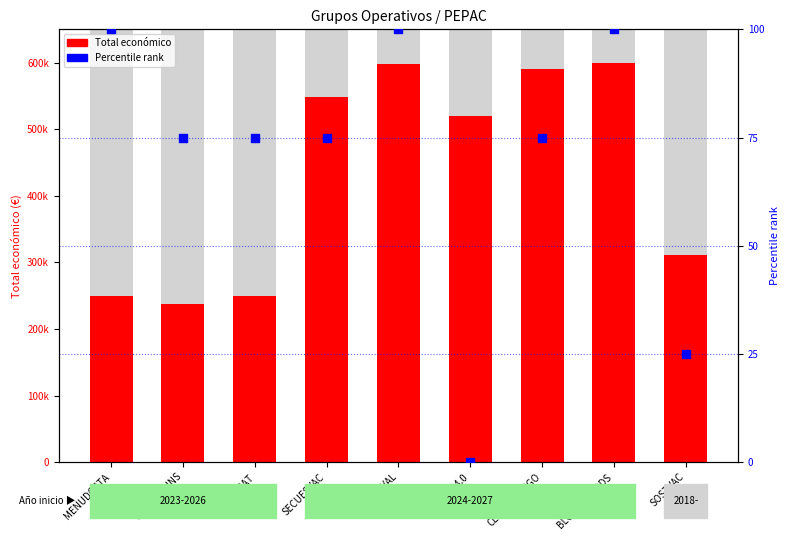

What is the total value across all series at GESVAC4.0?

520062